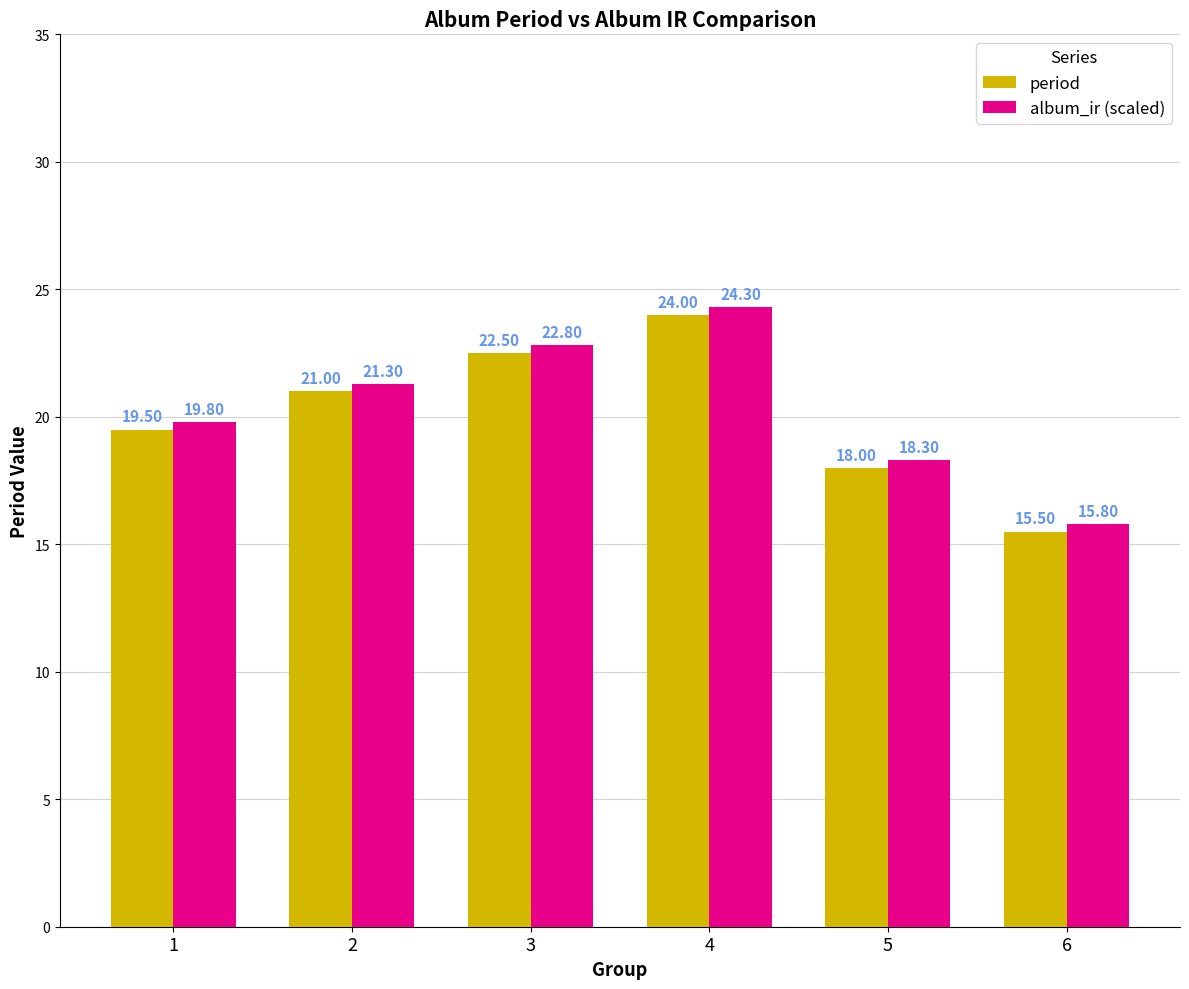

Rank the categories by album_ir (scaled) value from highest to lowest.

4, 3, 2, 1, 5, 6